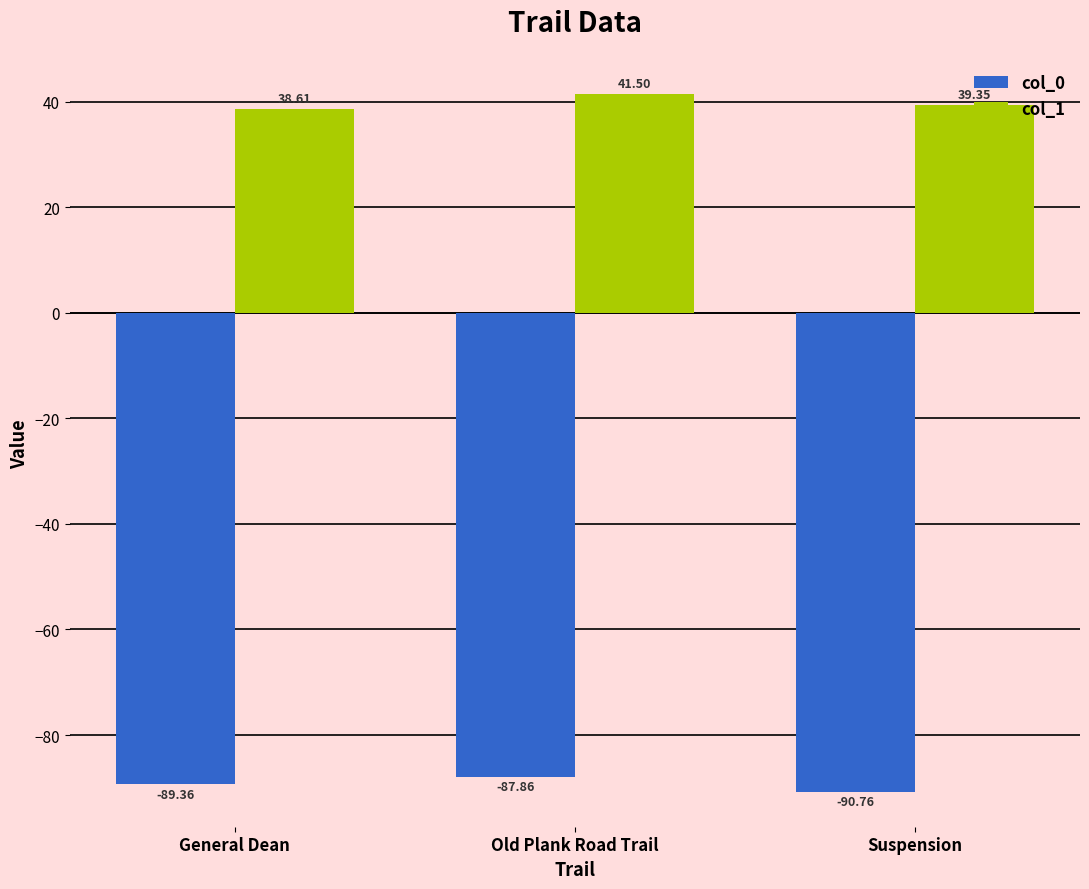

What is the sum of all col_0 values?

-268.0